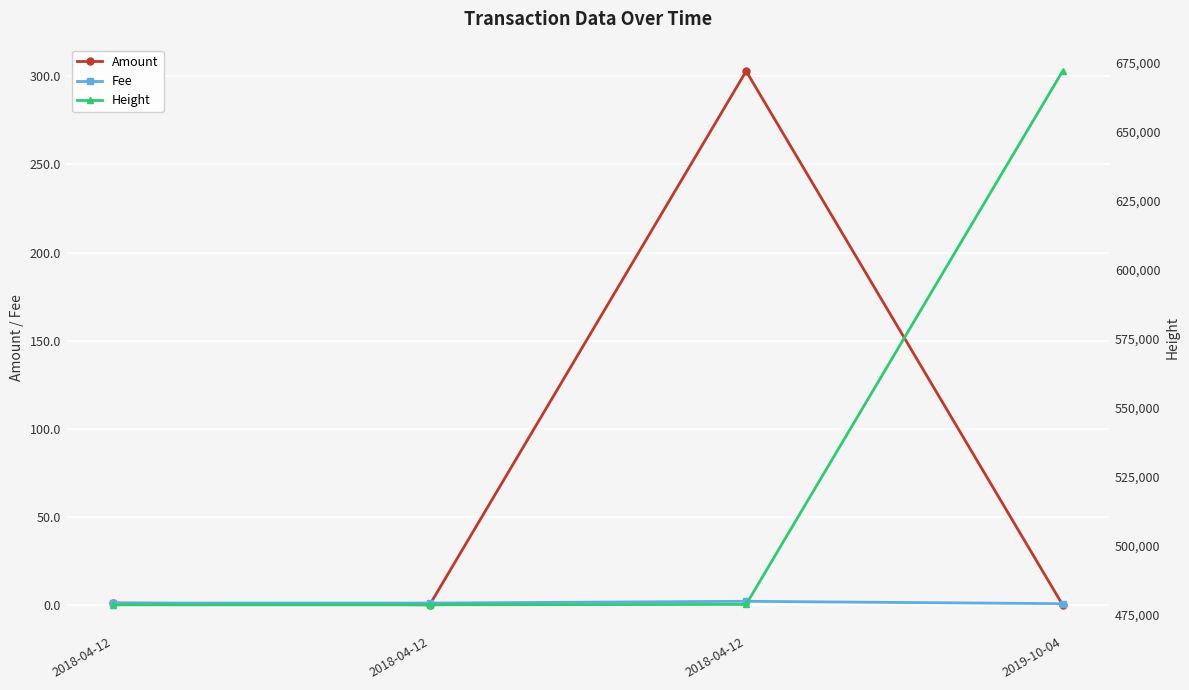

What is the highest value of the Fee series?

2.0